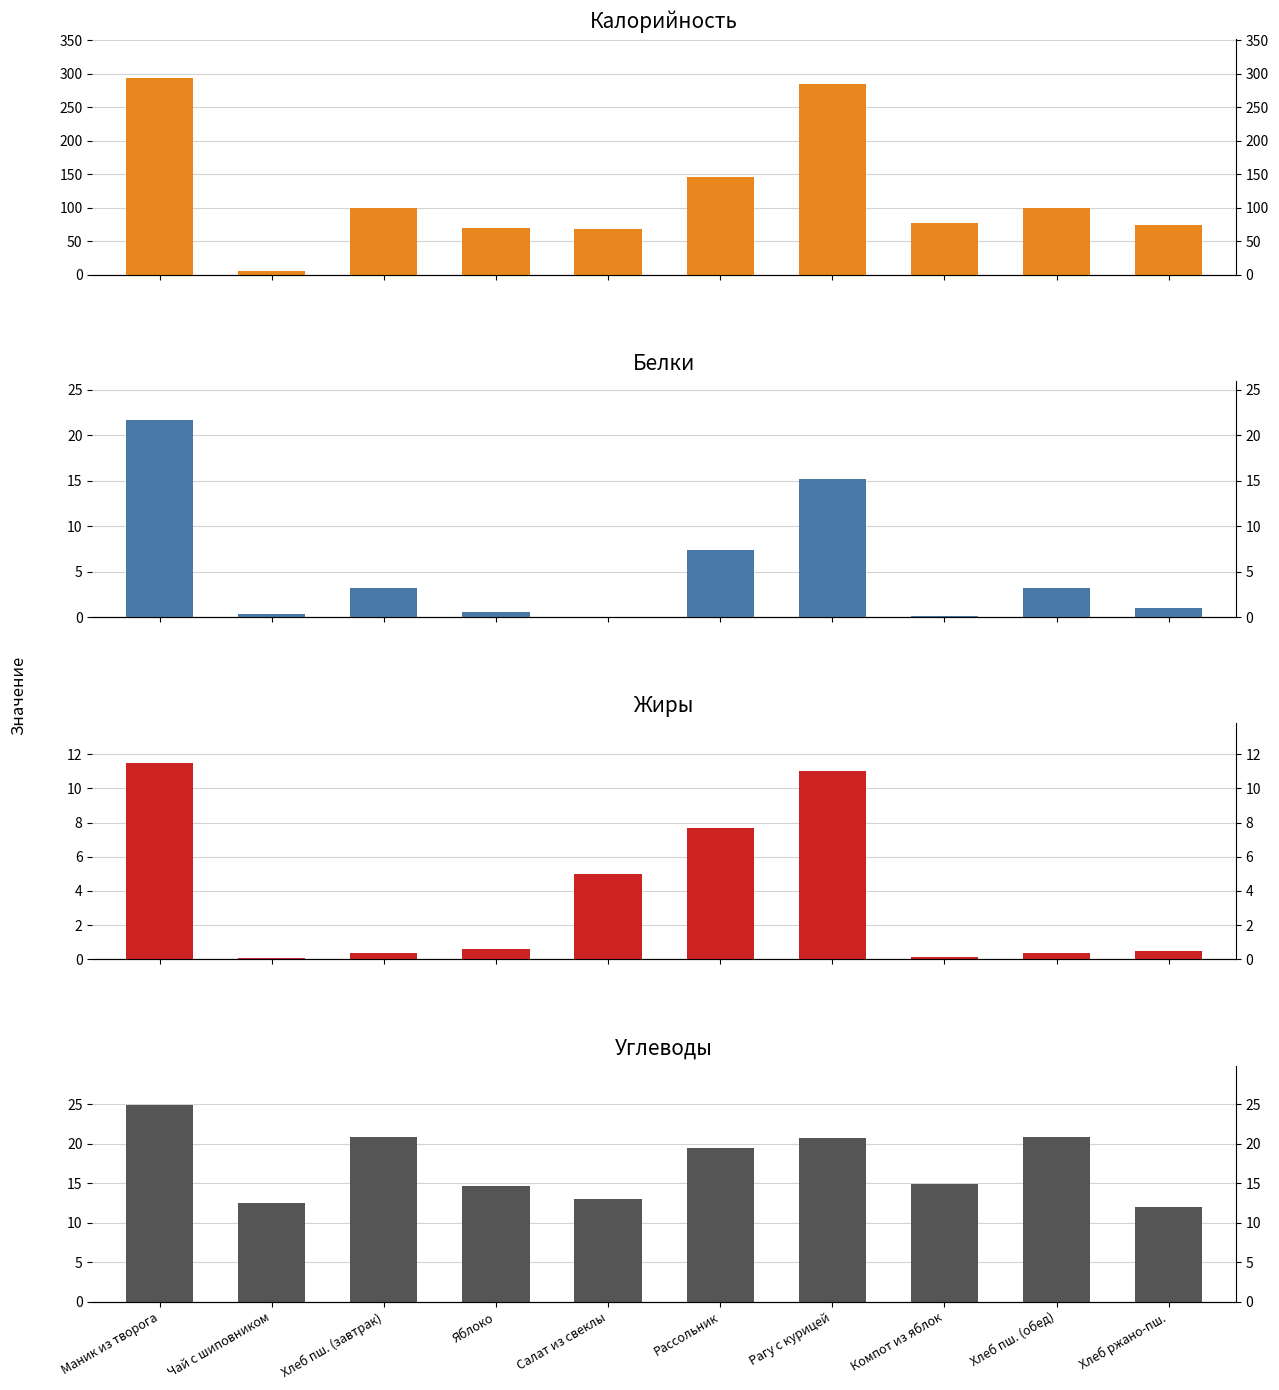

What is the approximate value of Калорийность at Хлеб пш. (завтрак)?

100.0